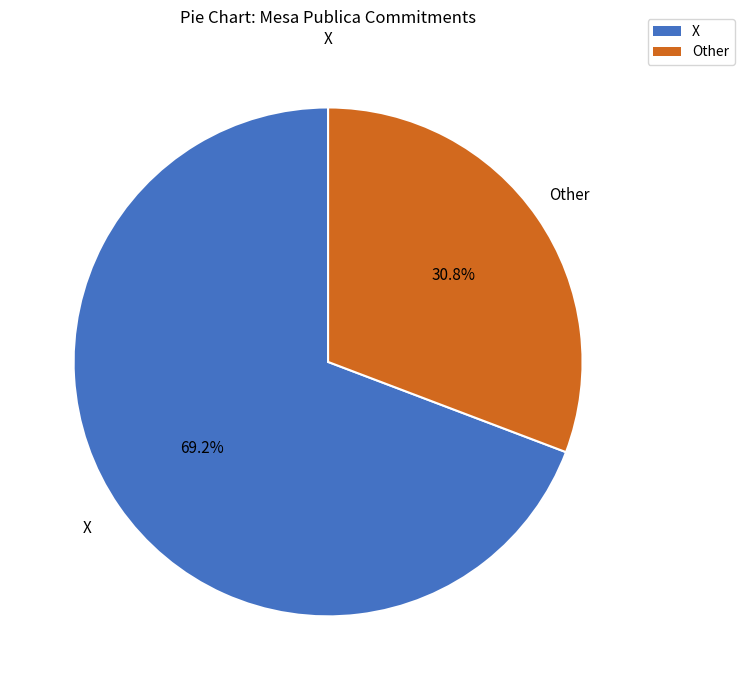

True or false: X accounts for 57% of the total.

False